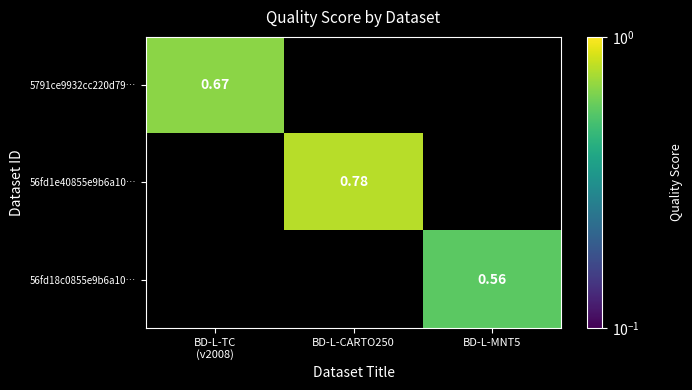

What is the greatest value displayed?

0.8